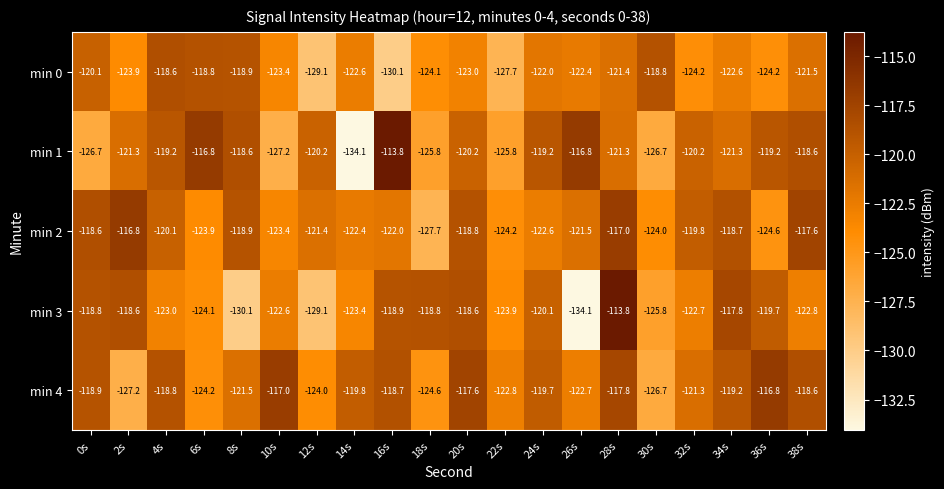

The min 4 series shows -29.9 at 24s. True or false?

False